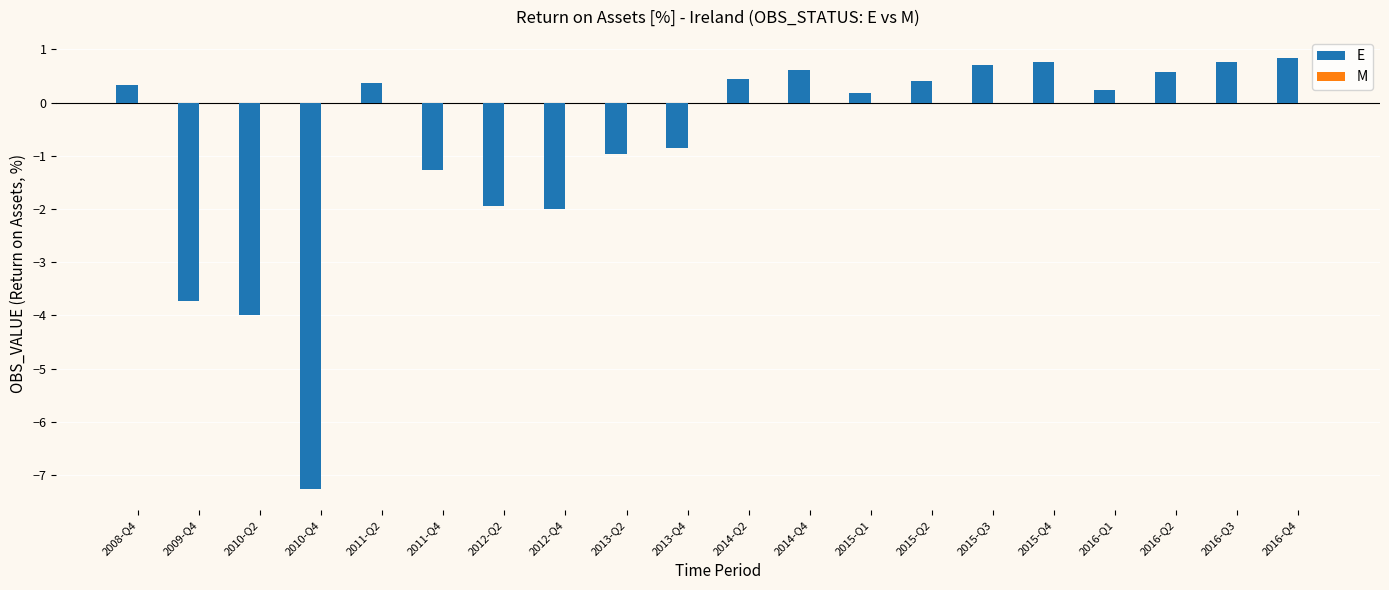

Reading left to right, list all the values displayed in this chart.

0.3	-3.7	-4.0	-7.3	0.4	-1.3	-1.9	-2.0	-1.0	-0.9	0.4	0.6	0.2	0.4	0.7	0.8	0.2	0.6	0.8	0.8